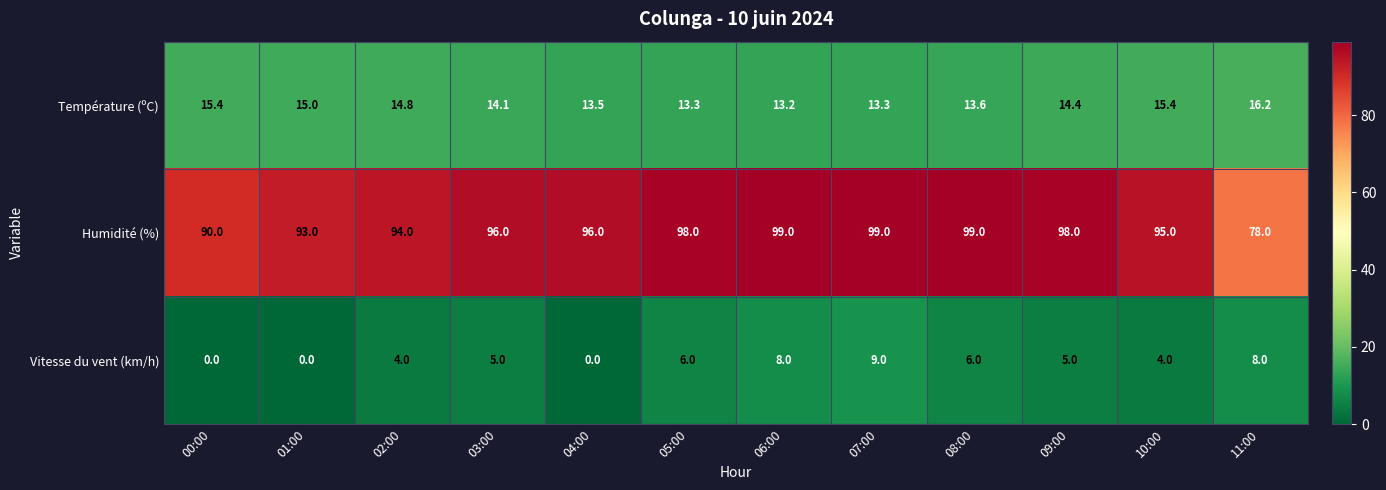

How many series are shown in this chart?

3